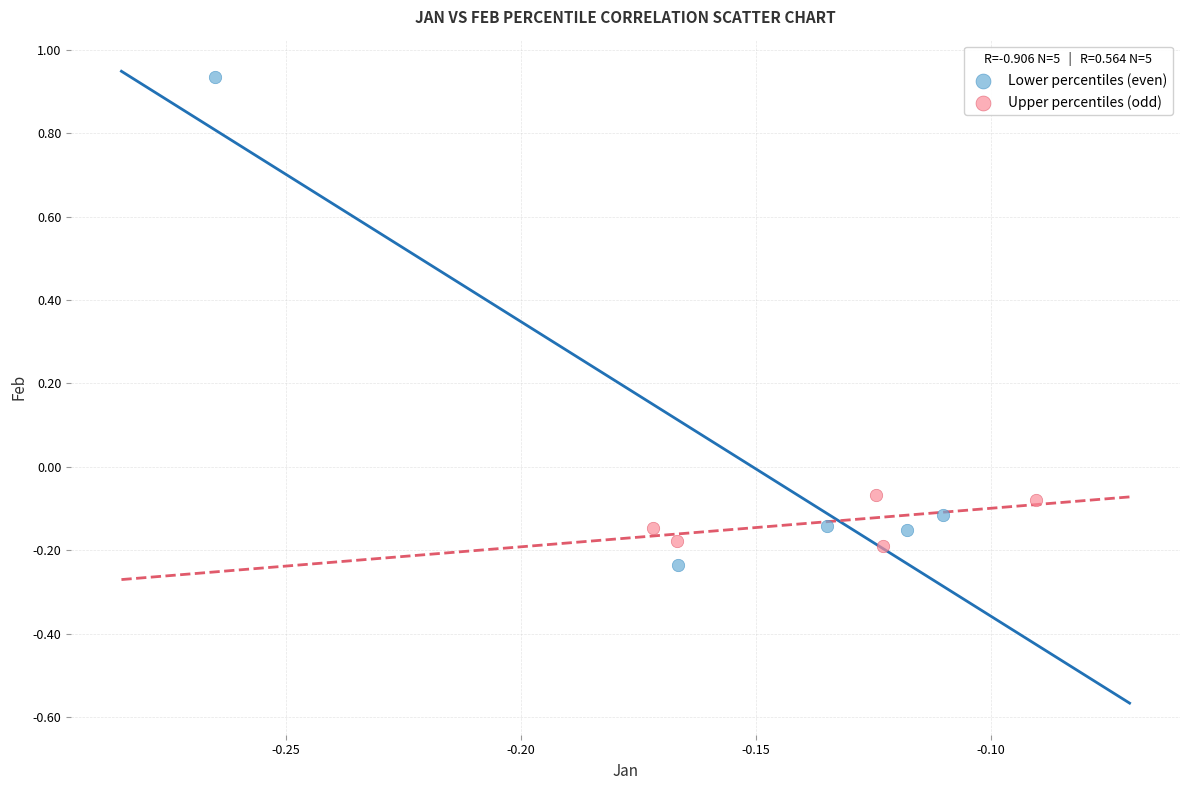

Which series has the largest Y range (max minus min)?

Lower percentiles (even)